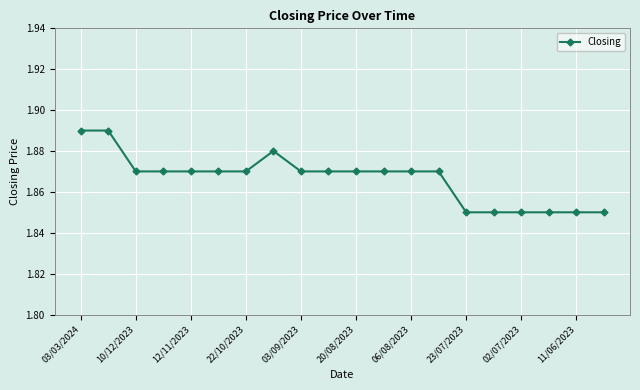

Count the values in the range 1 to 2.

20